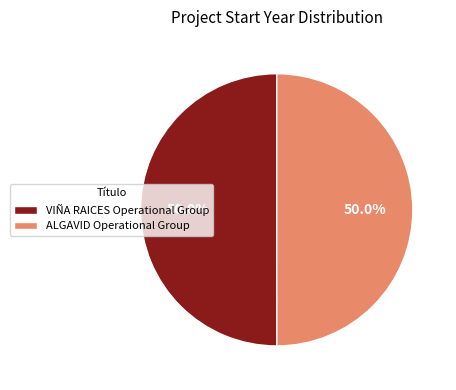

Approximately how many times larger is the value at VIÑA RAICES Operational Group compared to ALGAVID Operational Group?

1.0